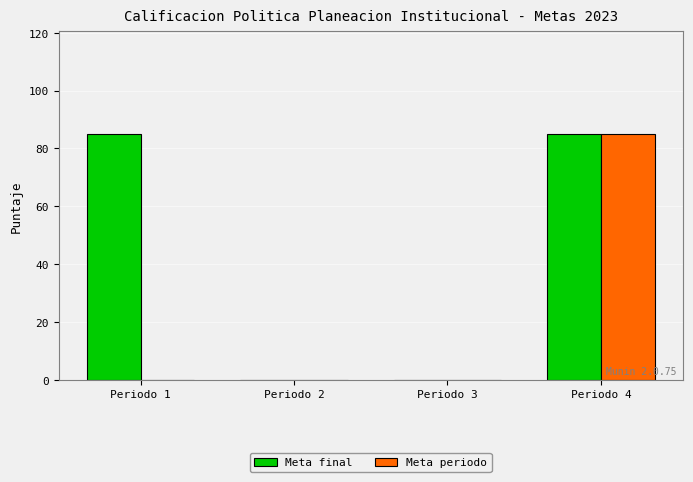

What is the greatest value displayed?

85